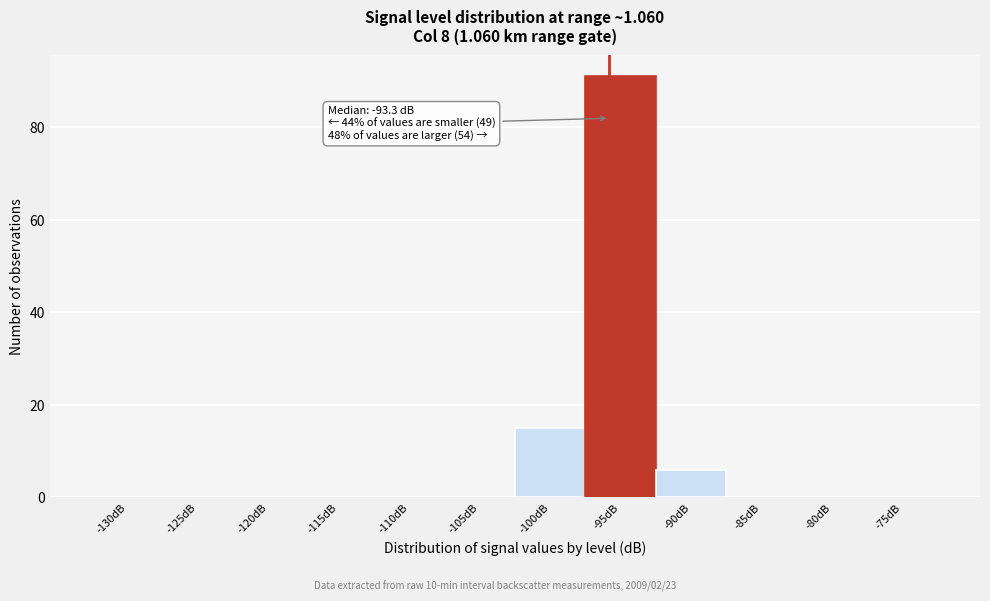

Reading left to right, what are all the values shown in this chart?

-130dB=0	-125dB=0	-120dB=0	-115dB=0	-110dB=0	-105dB=0	-100dB=15	-95dB=91	-90dB=6	-85dB=0	-80dB=0	-75dB=0